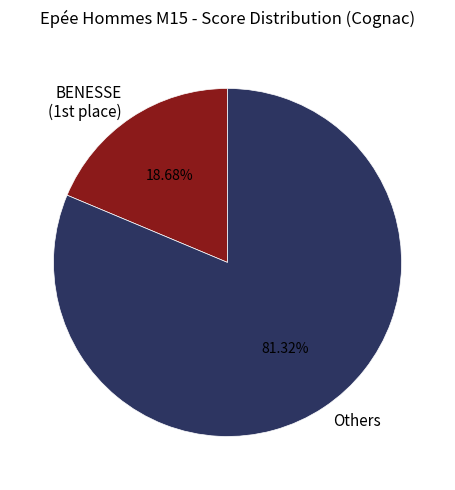

To the nearest percent, what is the average slice percentage?

50%